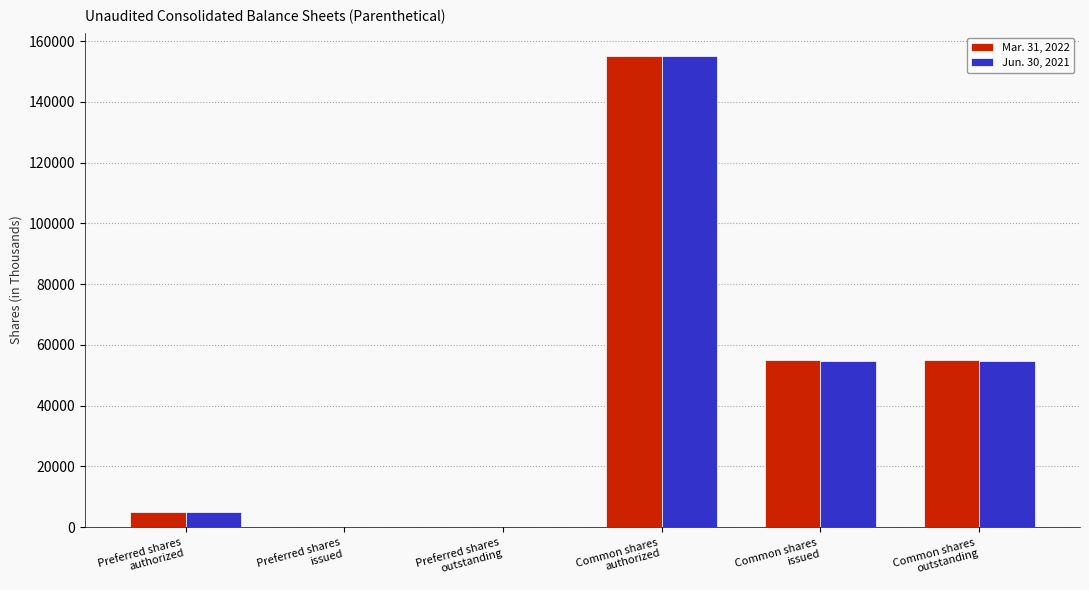

What is the maximum value shown in the chart?

155000